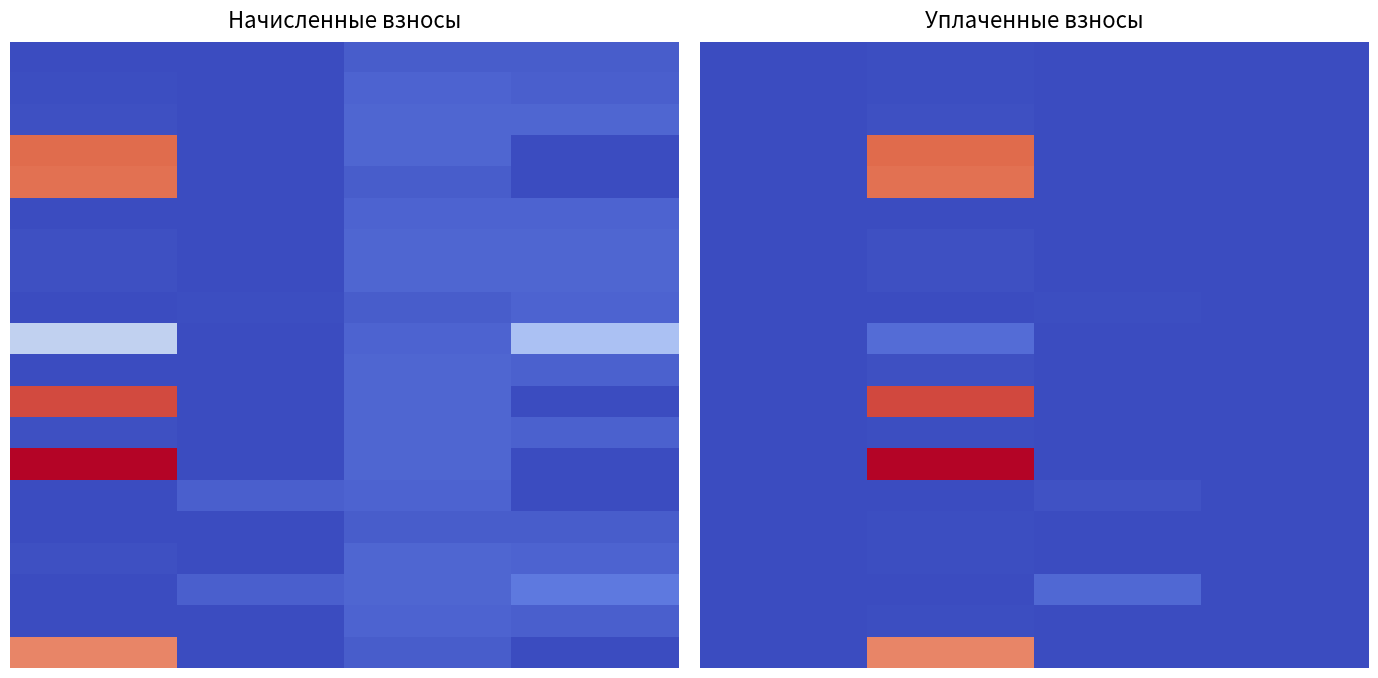

Count the number of categories in the chart.

4